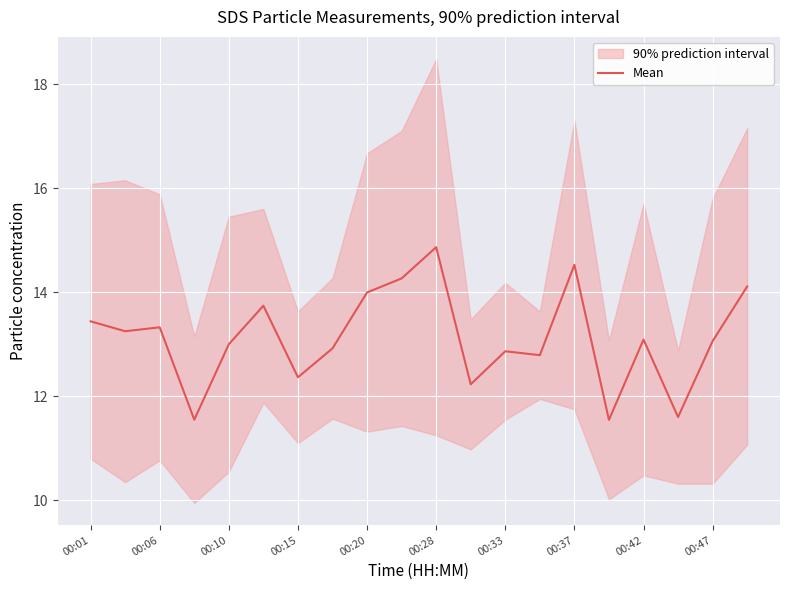

What is the maximum value for Mean?

14.9